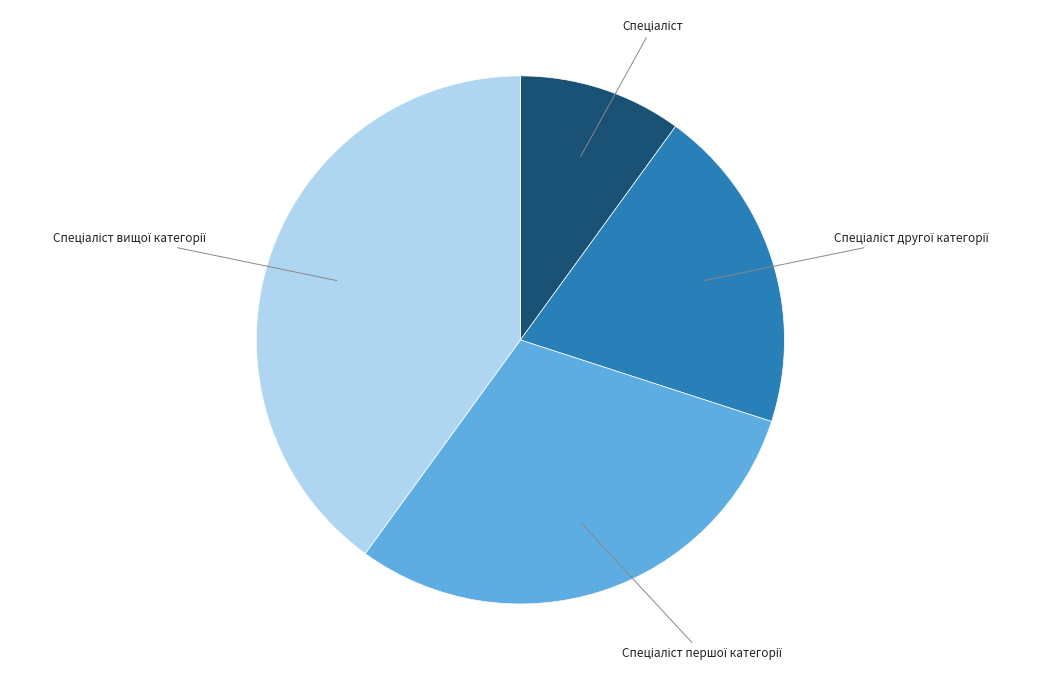

Does any single category account for the majority?

No